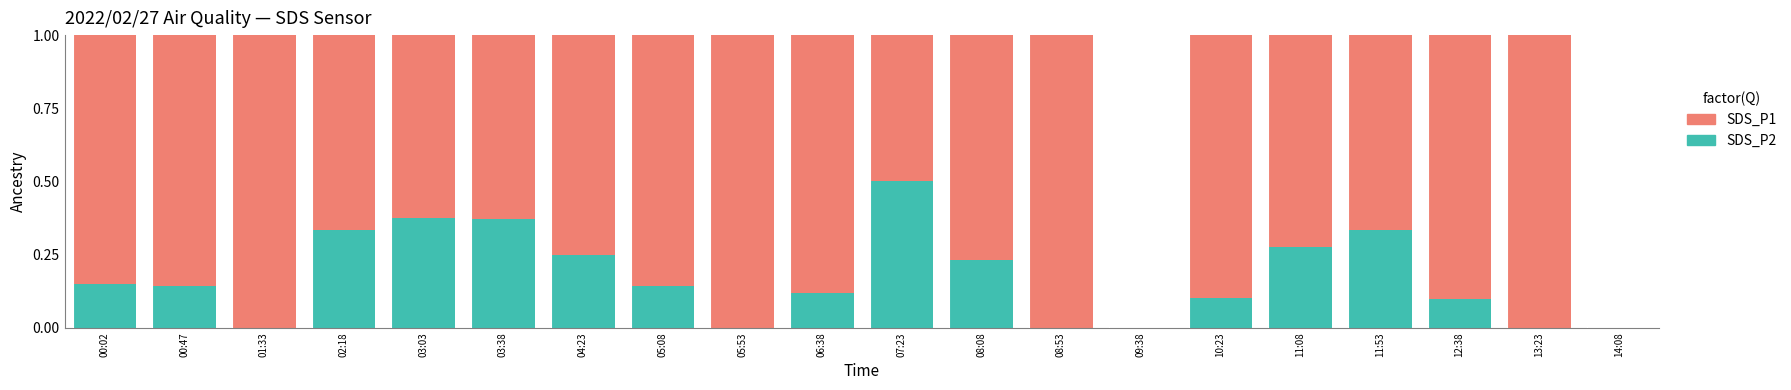

What is the highest value of the SDS_P2 series?

0.5